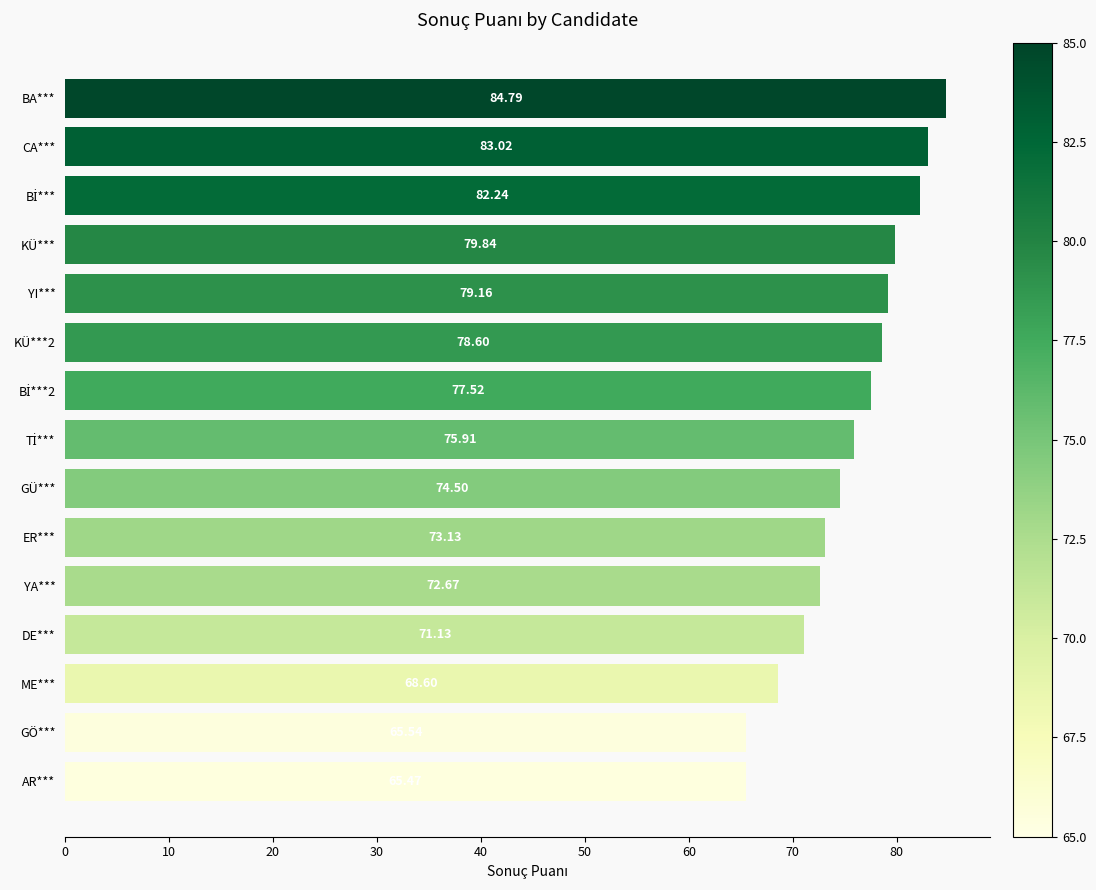

Which label corresponds to the smallest value in the chart?

AR***